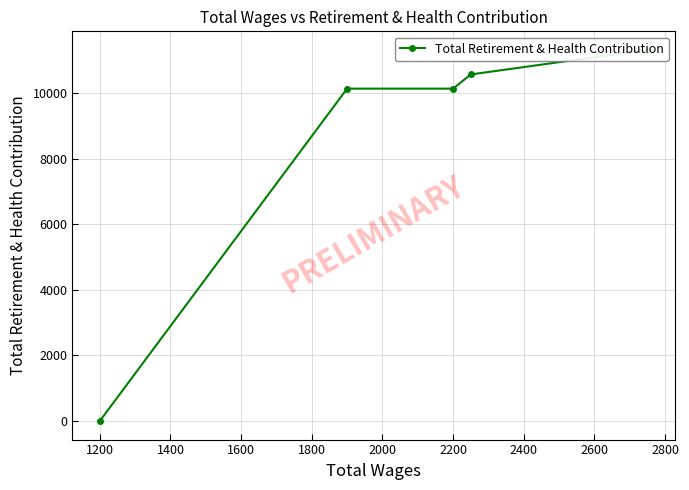

Count the number of values greater than 10139.

2